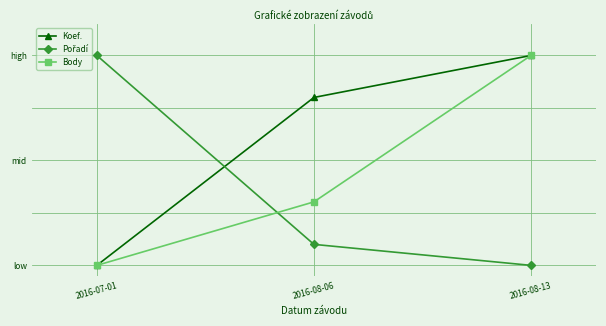

Which series has the largest range (max minus min)?

Koef.